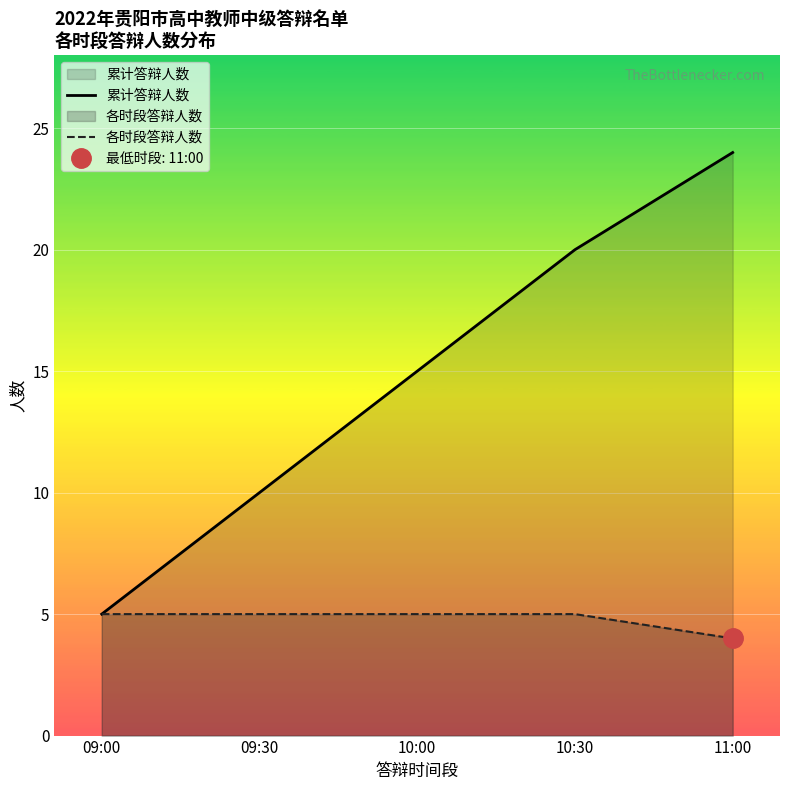

Which has a higher value, 10:30 or 09:30?

10:30